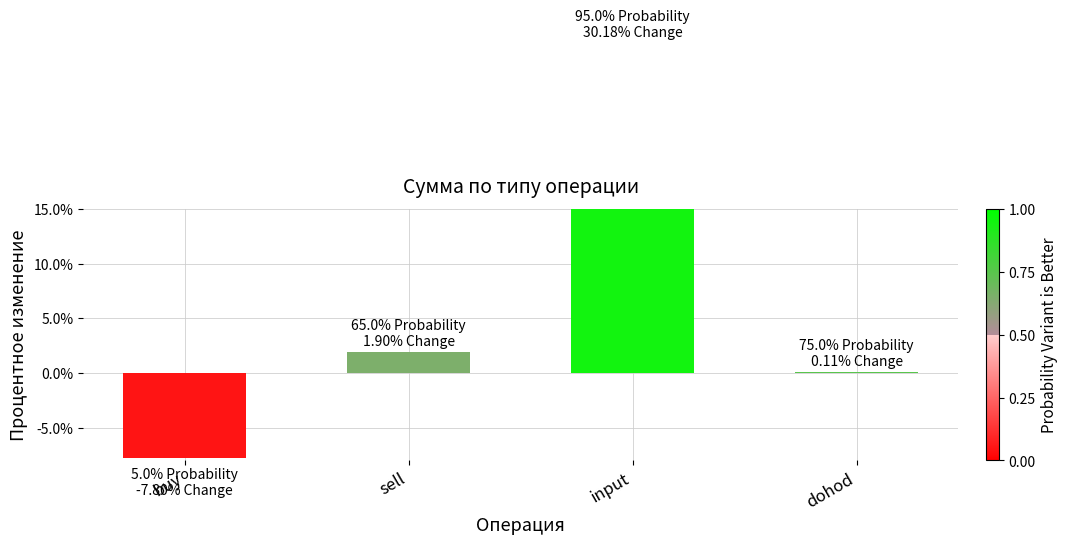

What is the difference between the values at sell and dohod?

1.8